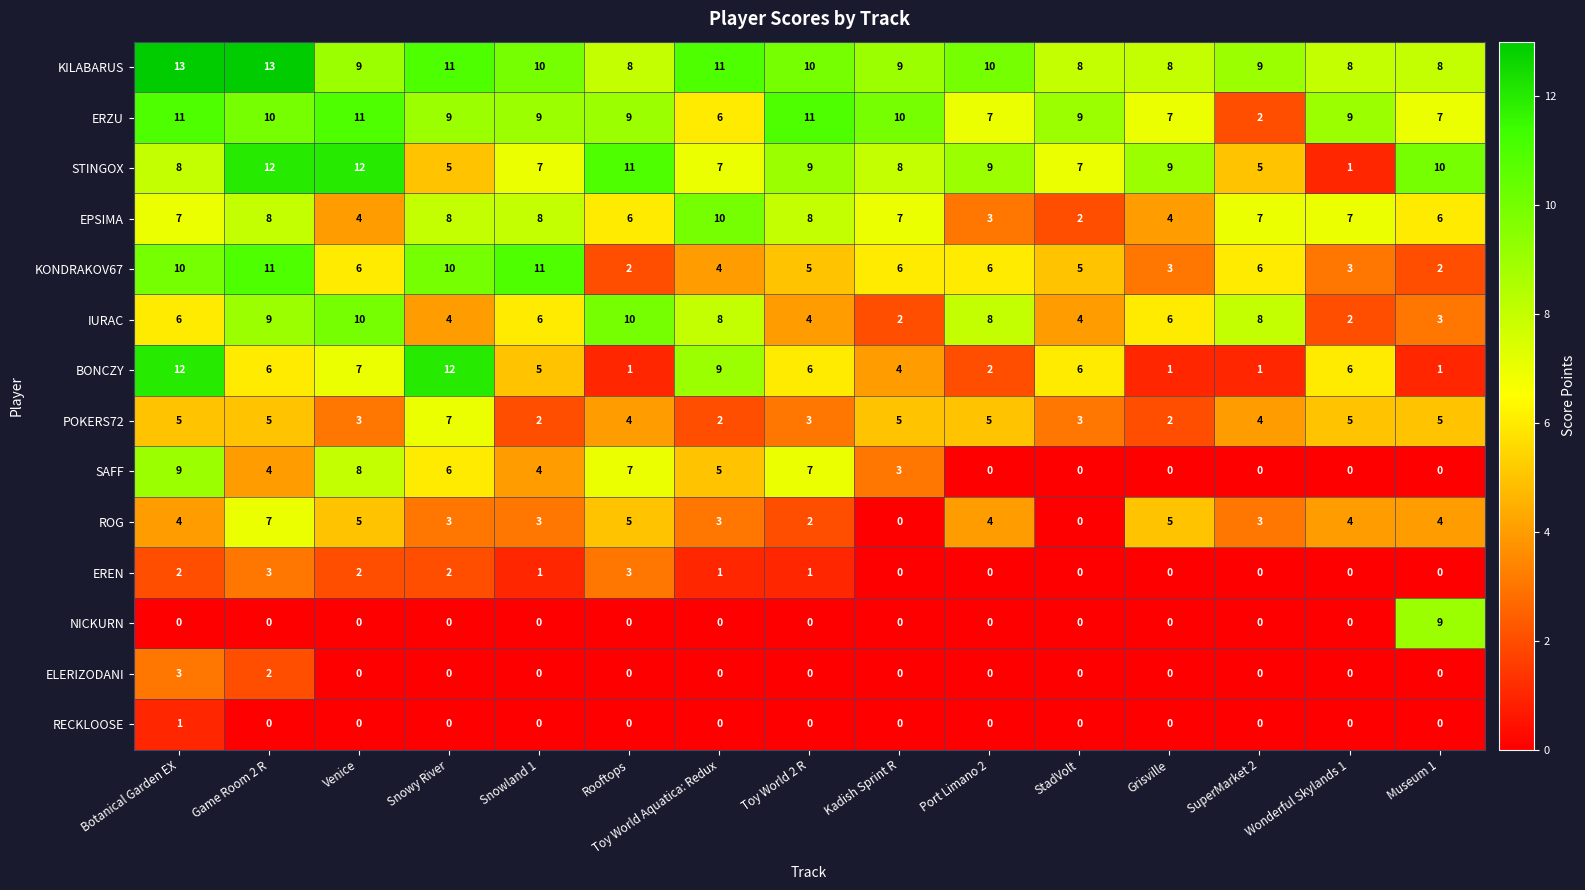

What is the sum of all ELERIZODANI values?

5